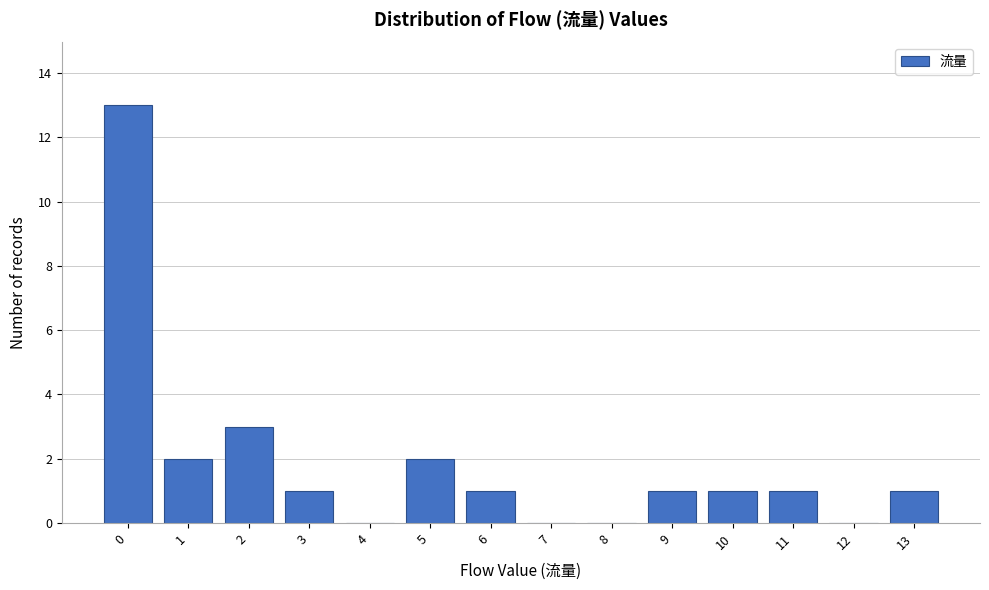

Reading left to right, transcribe this chart: for each bar, give the range it covers on the x-axis and its height. The values are not printed on the chart, so give them approximately, as read against the axis.

-0.5 to 0.5: 13
0.5 to 1.5: 2
1.5 to 2.5: 3
2.5 to 3.5: 1
3.5 to 4.5: 0
4.5 to 5.5: 2
5.5 to 6.5: 1
6.5 to 7.5: 0
7.5 to 8.5: 0
8.5 to 9.5: 1
9.5 to 10.5: 1
10.5 to 11.5: 1
11.5 to 12.5: 0
12.5 to 13.5: 1